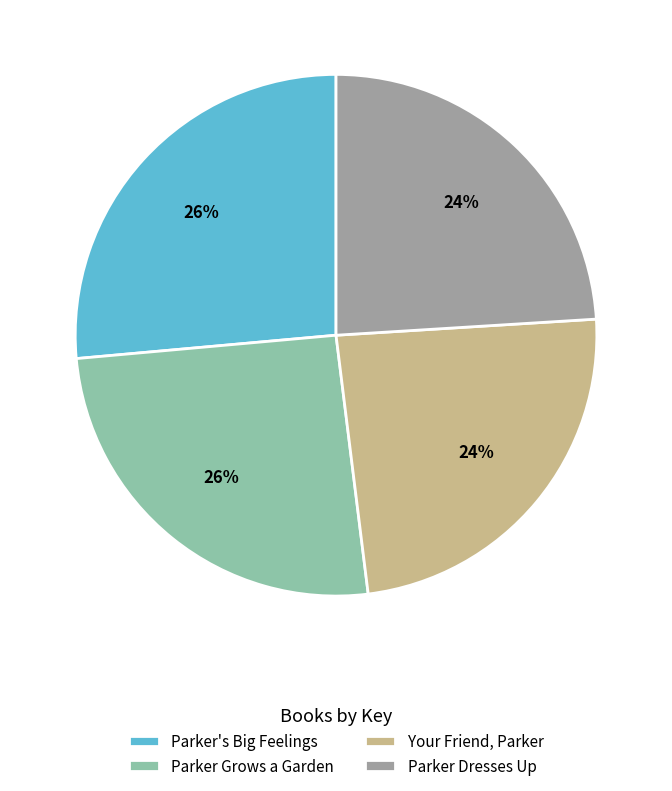

To the nearest percent, what percentage of the pie is Parker Dresses Up?

24%